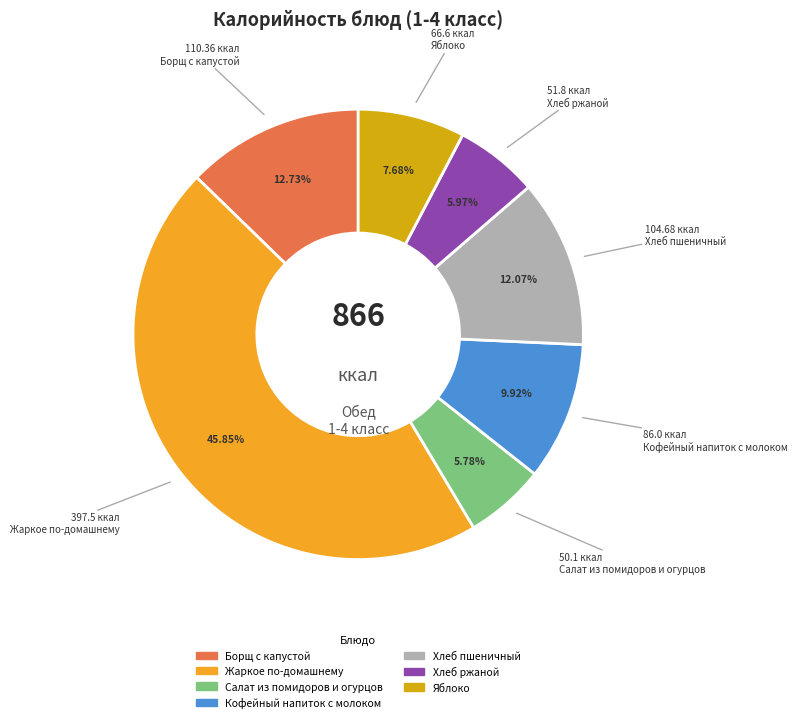

Is there any slice that represents more than half of the pie?

No